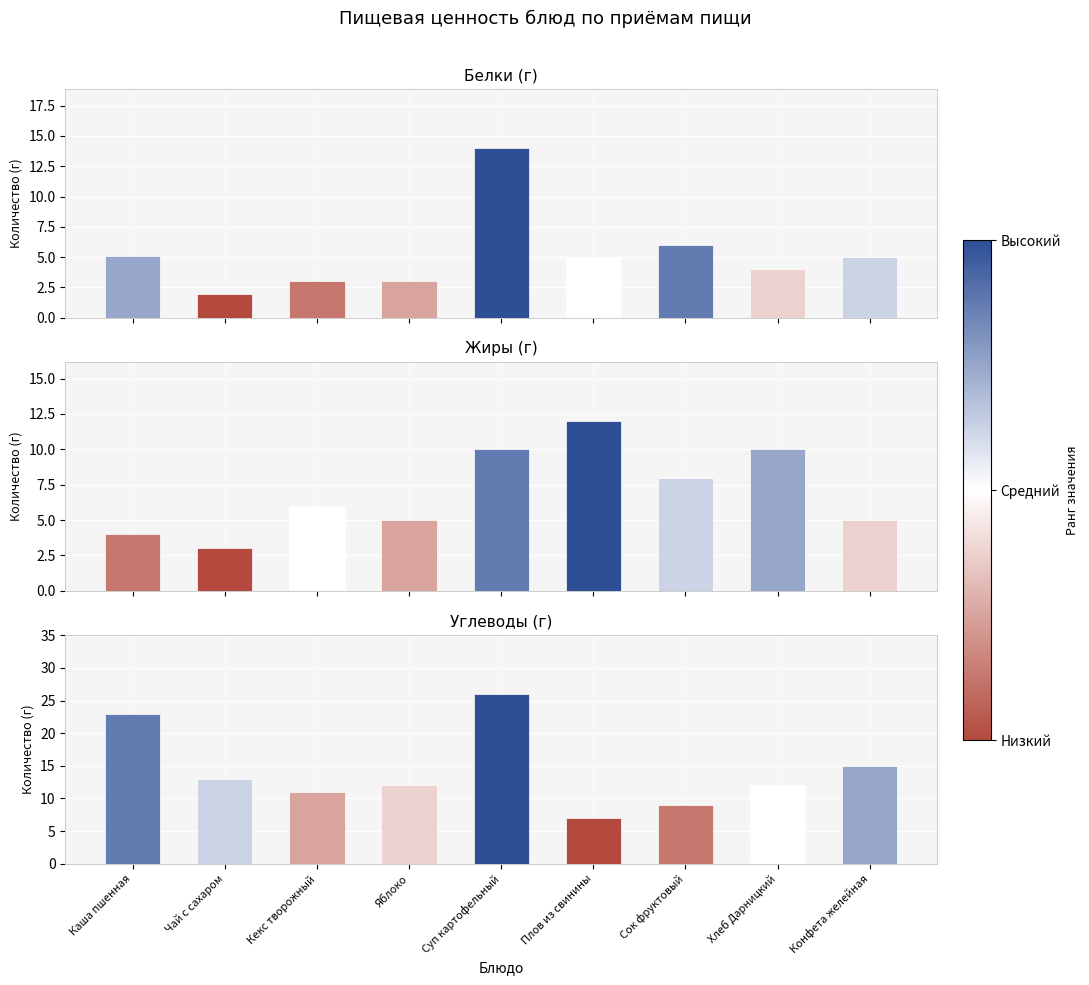

At which category is the sum across all series the highest?

Суп картофельный